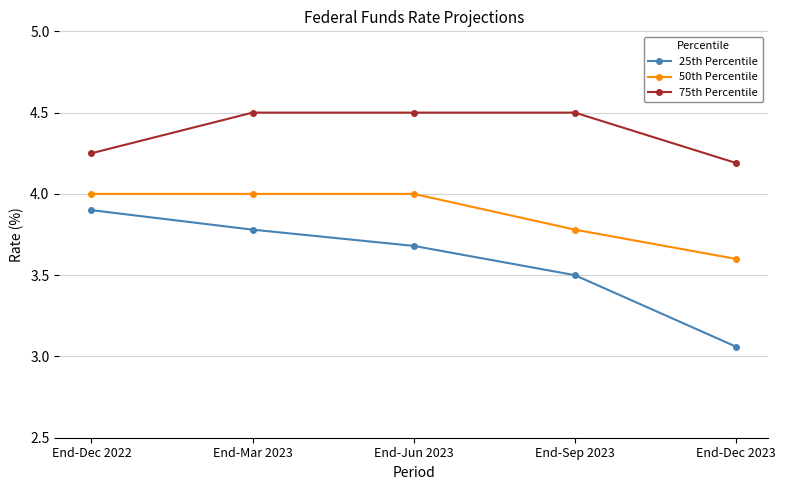

At which category is the sum across all series the highest?

End-Mar 2023